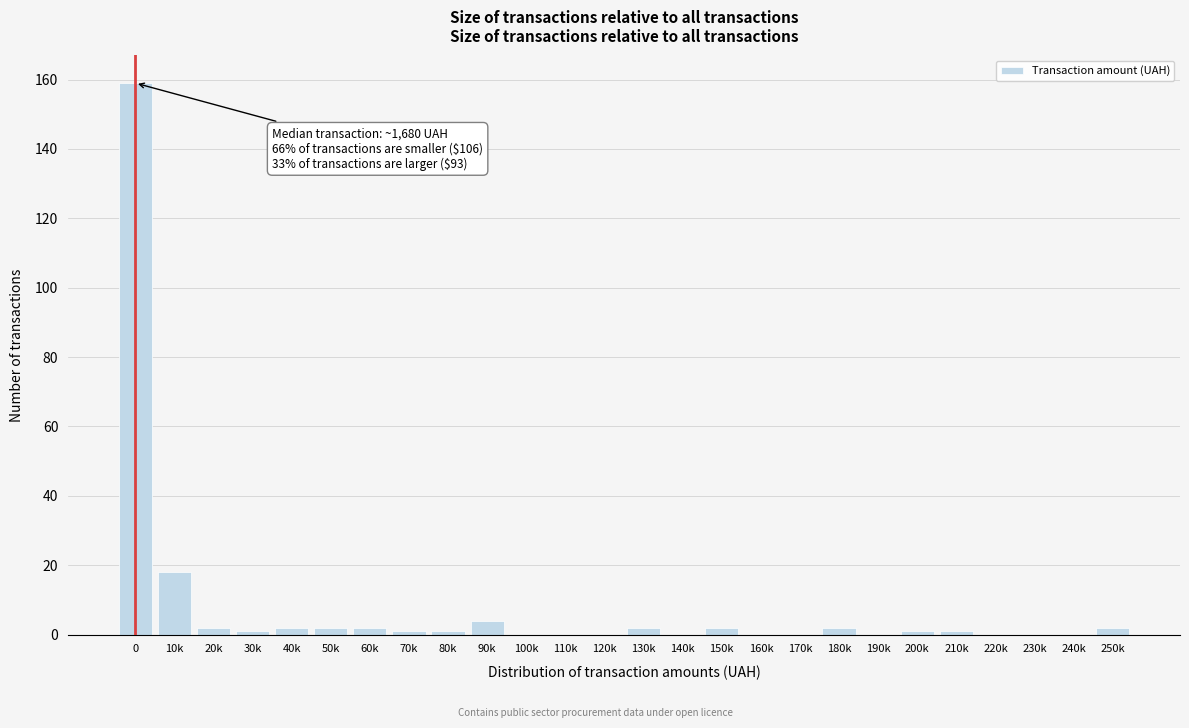

Reading left to right, what are all the values shown in this chart?

0=159	10k=18	20k=2	30k=1	40k=2	50k=2	60k=2	70k=1	80k=1	90k=4	100k=0	110k=0	120k=0	130k=2	140k=0	150k=2	160k=0	170k=0	180k=2	190k=0	200k=1	210k=1	220k=0	230k=0	240k=0	250k=2